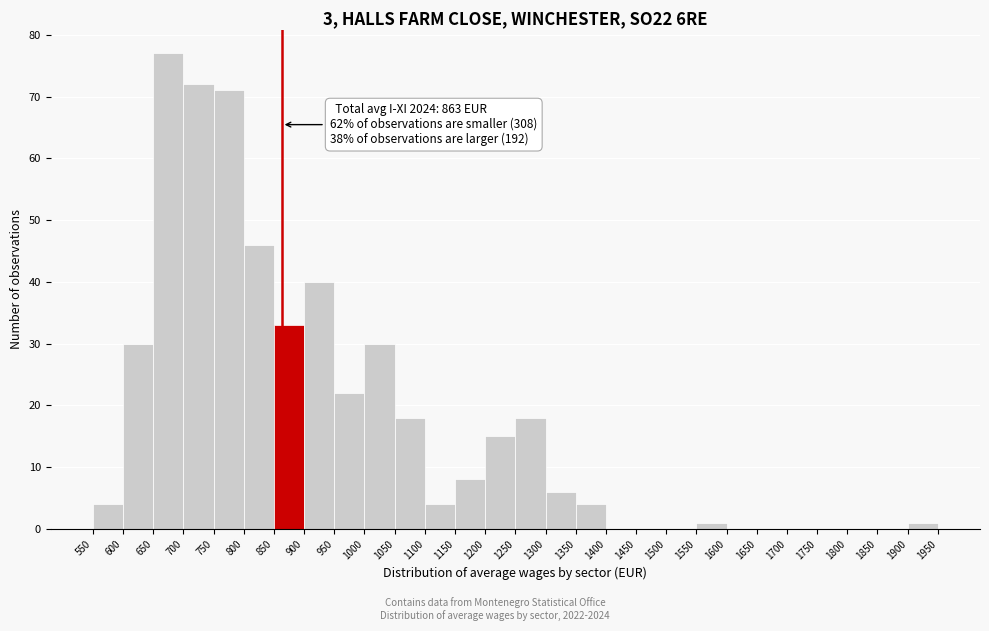

Over which range of the x-axis is the bar tallest?

650 to 700